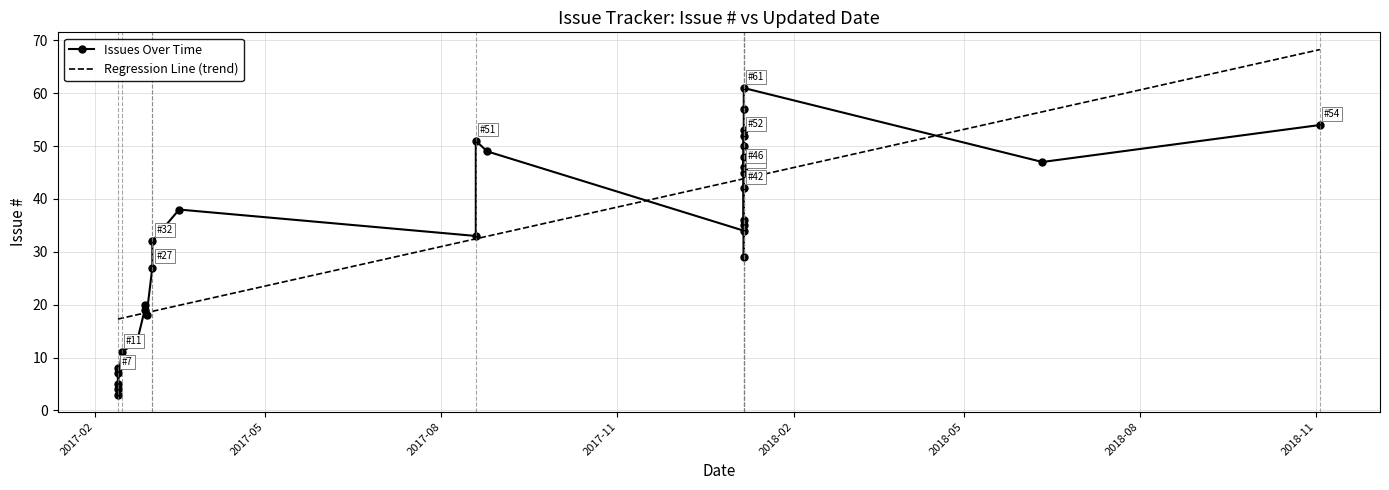

Is the value of Regression Line (trend) at 18 greater than the value of Issues Over Time at 30?

No